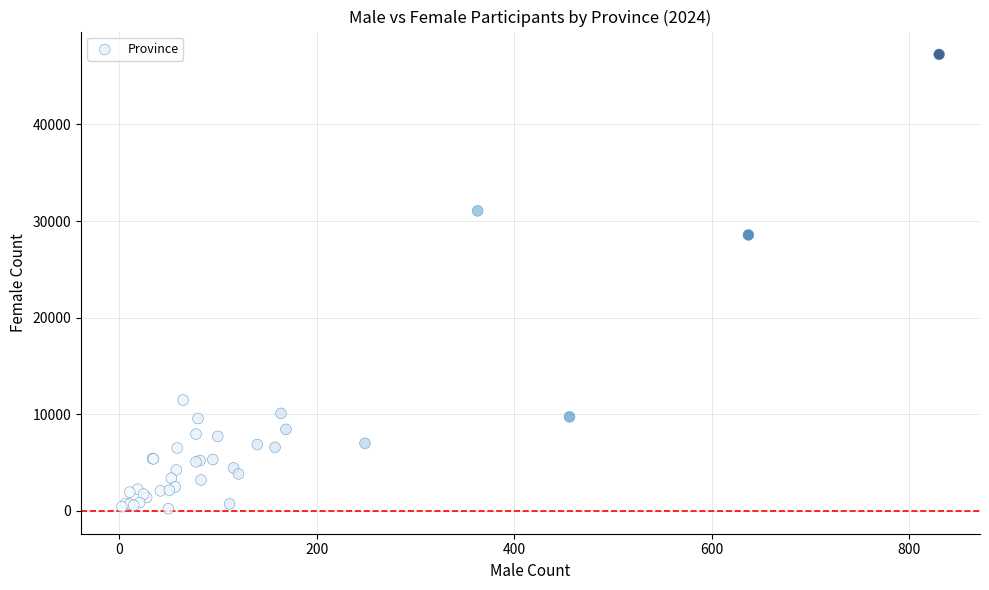

What Y value in the scatter plot is closest to 23740?

28566